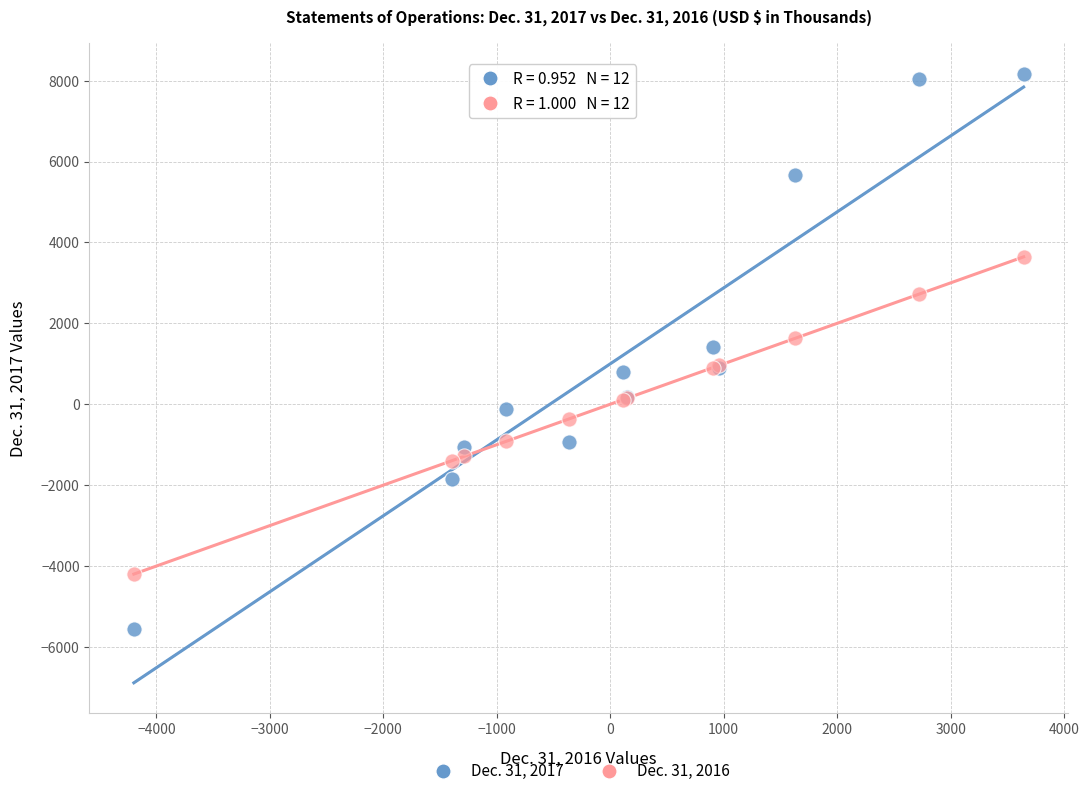

Which series has the widest spread of Y values?

Dec. 31, 2017